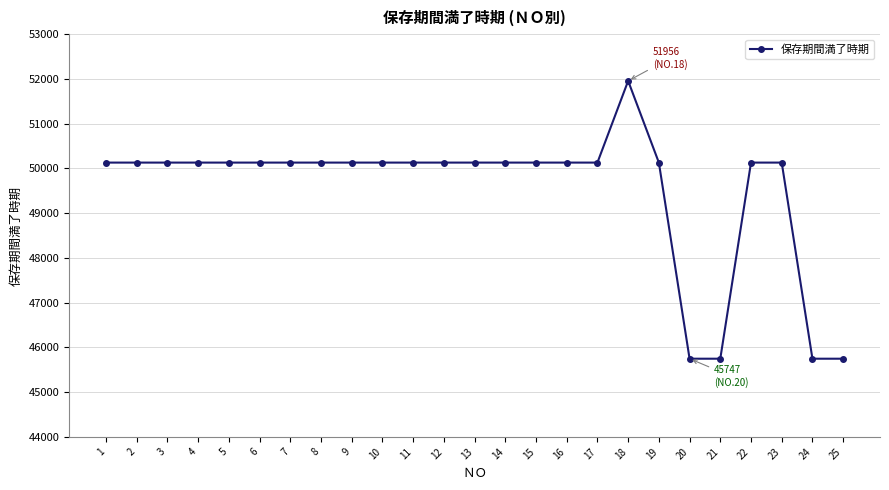

What is the value of the 21st point from the left?

45747